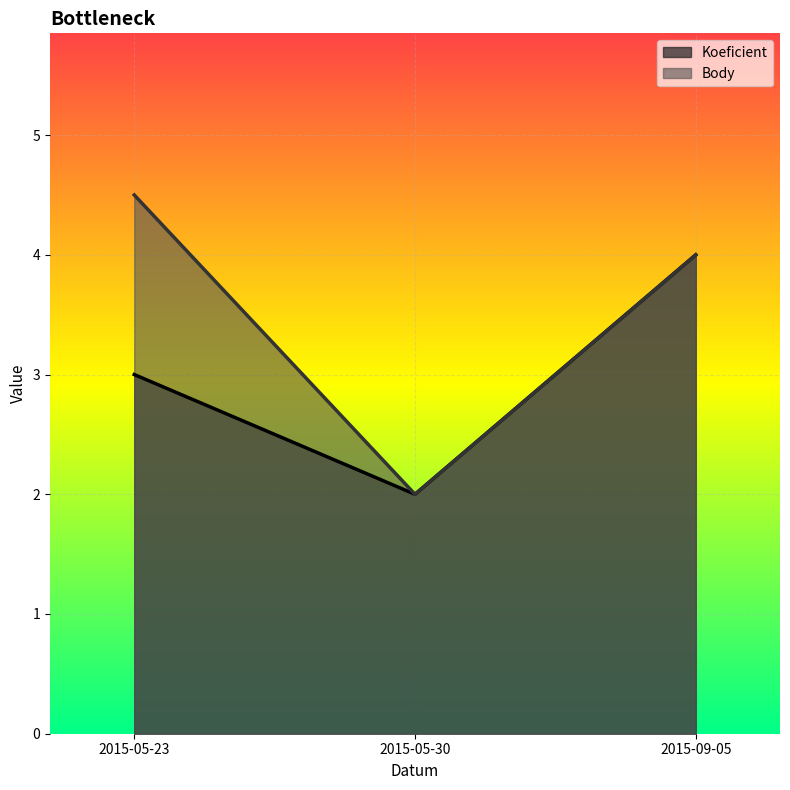

What is the smallest value displayed?

2.0